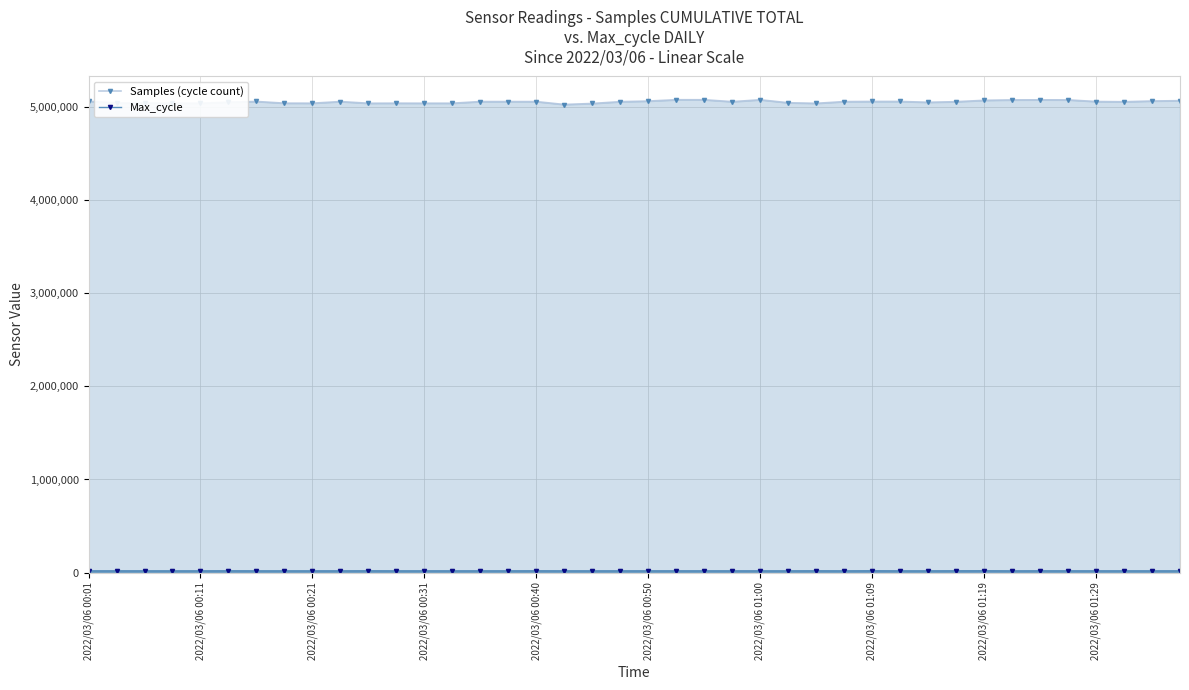

What is the highest value of the Samples (cycle count) series?

5072894